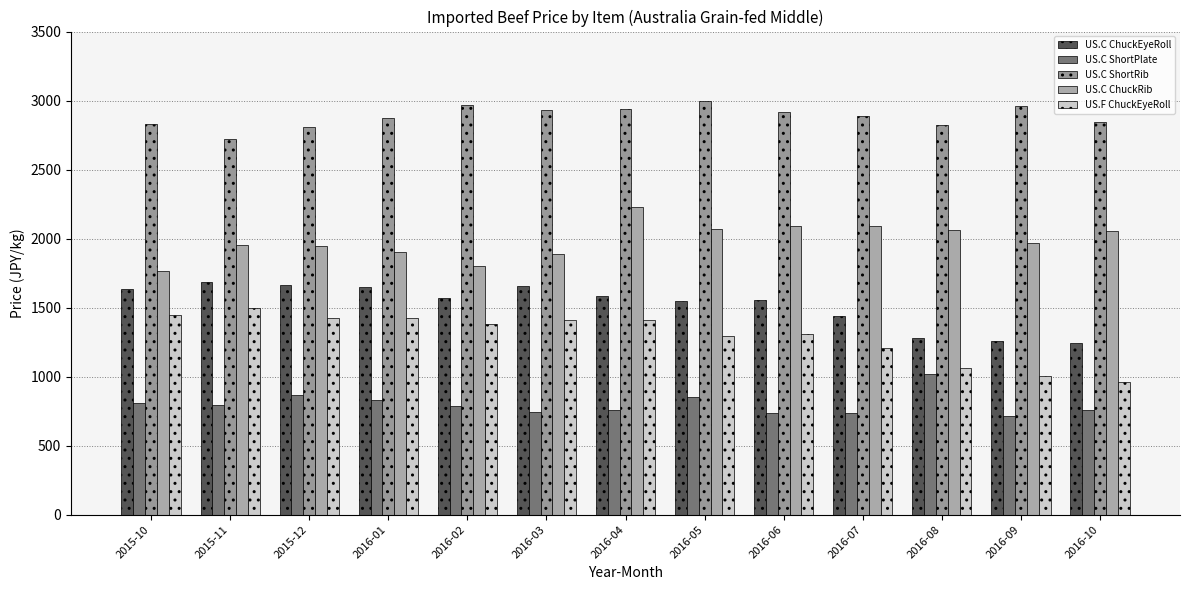

What is the label of the 3rd bar from the left?

2015-12